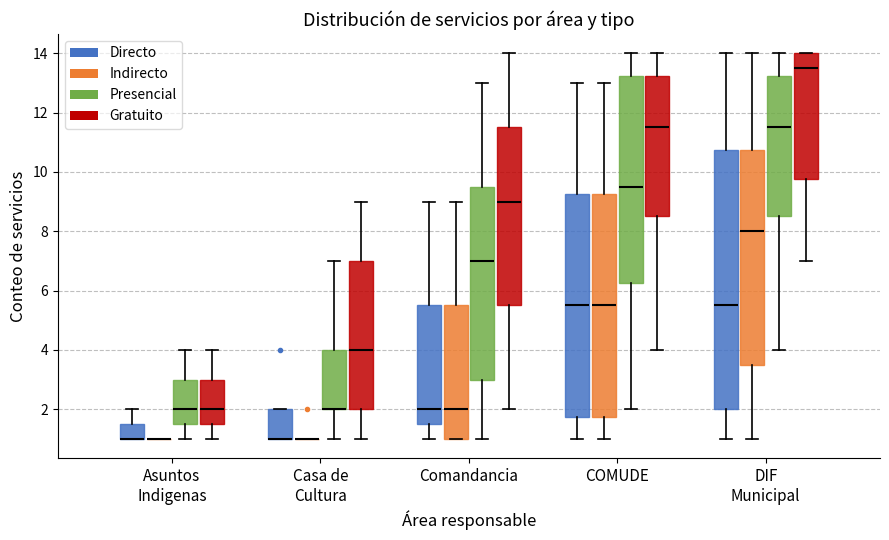

Reading left to right, read every box against the y-axis: the position of its median line, the range the box covers, and the ends of its whiskers. The values are not printed on the chart, so give them approximately, as read against the axis.

Asuntos Indigenas (Directo): median 1.0 (drawn on the box's lower edge), box 1.0 to 1.6, whiskers 1.0 to 2.0
Asuntos Indigenas (Indirecto): box collapsed to a line at 1.0, whiskers 1.0 to 1.0
Asuntos Indigenas (Presencial): median 2.0, box 1.6 to 3.0, whiskers 1.0 to 4.0
Asuntos Indigenas (Gratuito): median 2.0, box 1.6 to 3.0, whiskers 1.0 to 4.0
Casa de Cultura (Directo): median 1.0 (drawn on the box's lower edge), box 1.0 to 2.0, whiskers 1.0 to 2.0
Casa de Cultura (Indirecto): box collapsed to a line at 1.0, whiskers 1.0 to 1.0
Casa de Cultura (Presencial): median 2.0 (drawn on the box's lower edge), box 2.0 to 4.0, whiskers 1.0 to 7.0
Casa de Cultura (Gratuito): median 4.0, box 2.0 to 7.0, whiskers 1.0 to 9.0
Comandancia (Directo): median 2.0, box 1.6 to 5.6, whiskers 1.0 to 9.0
Comandancia (Indirecto): median 2.0, box 1.0 to 5.6, whiskers 1.0 to 9.0
Comandancia (Presencial): median 7.0, box 3.0 to 9.6, whiskers 1.0 to 13.0
Comandancia (Gratuito): median 9.0, box 5.6 to 11.6, whiskers 2.0 to 14.0
COMUDE (Directo): median 5.6, box 1.8 to 9.2, whiskers 1.0 to 13.0
COMUDE (Indirecto): median 5.6, box 1.8 to 9.2, whiskers 1.0 to 13.0
COMUDE (Presencial): median 9.6, box 6.2 to 13.2, whiskers 2.0 to 14.0
COMUDE (Gratuito): median 11.6, box 8.6 to 13.2, whiskers 4.0 to 14.0
DIF Municipal (Directo): median 5.6, box 2.0 to 10.8, whiskers 1.0 to 14.0
DIF Municipal (Indirecto): median 8.0, box 3.6 to 10.8, whiskers 1.0 to 14.0
DIF Municipal (Presencial): median 11.6, box 8.6 to 13.2, whiskers 4.0 to 14.0
DIF Municipal (Gratuito): median 13.6, box 9.8 to 14.0, whiskers 7.0 to 14.0